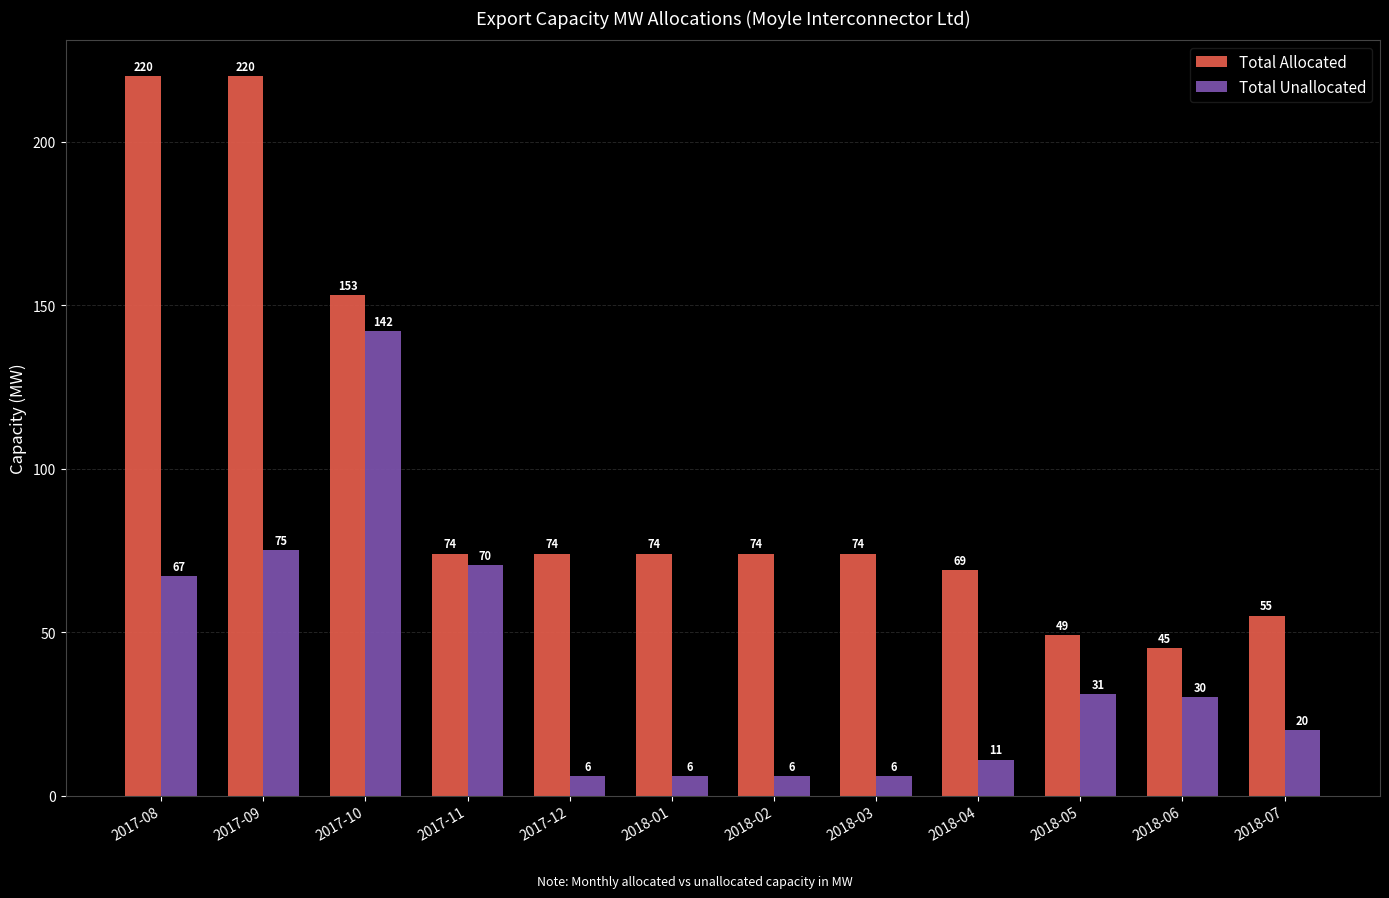

What is the value of the Total Unallocated bar at the 5th from the left?

6.0